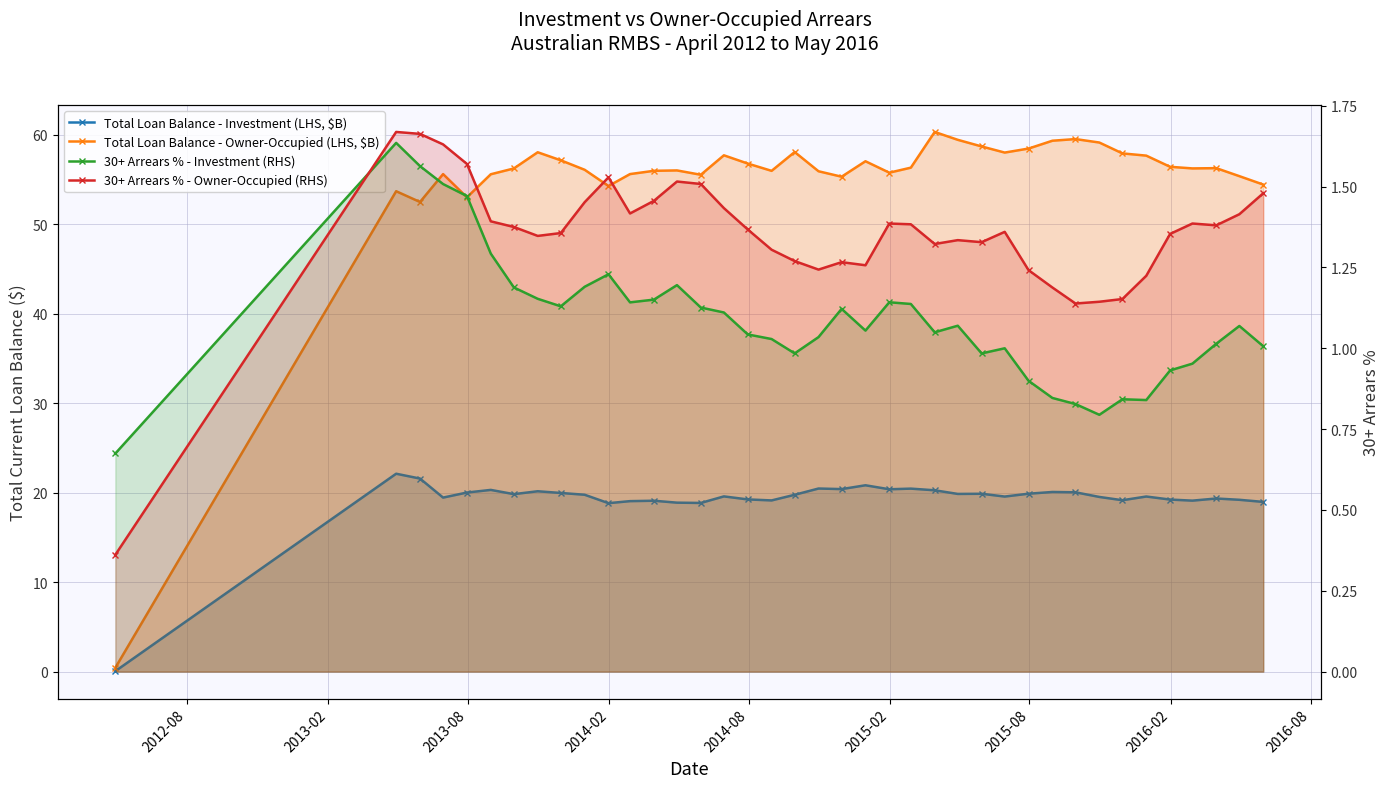

How many interior local peaks does the Total Loan Balance - Owner-Occupied (LHS, $B) series have?

10